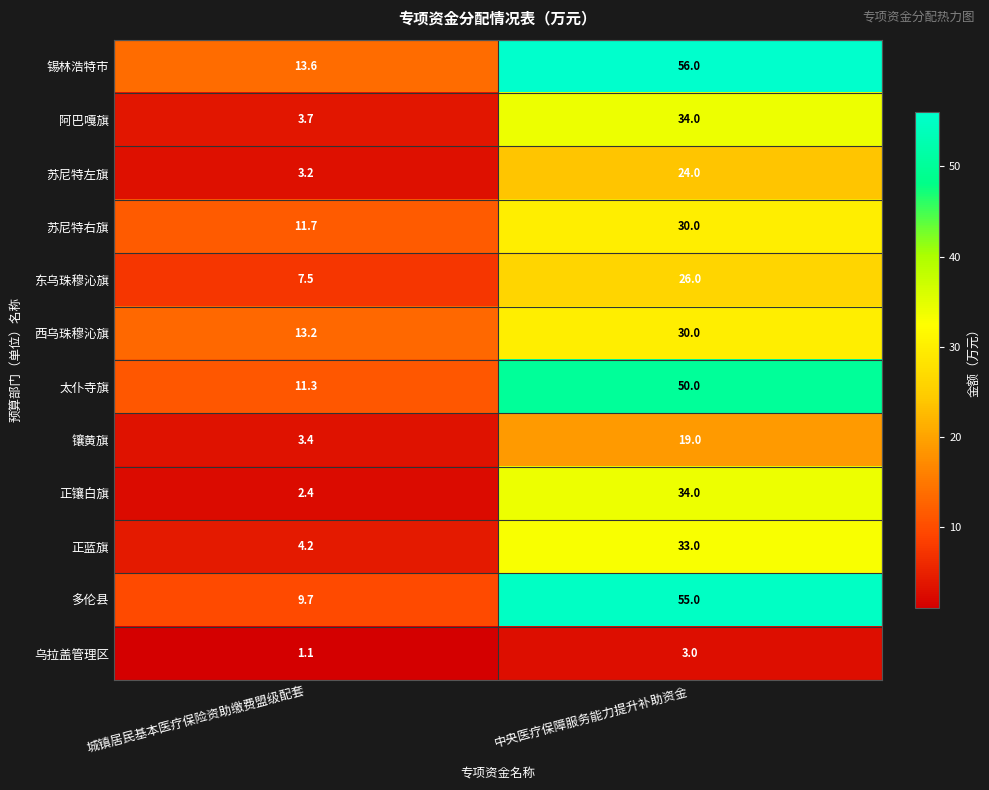

At how many categories does at least one series exceed 22?

1